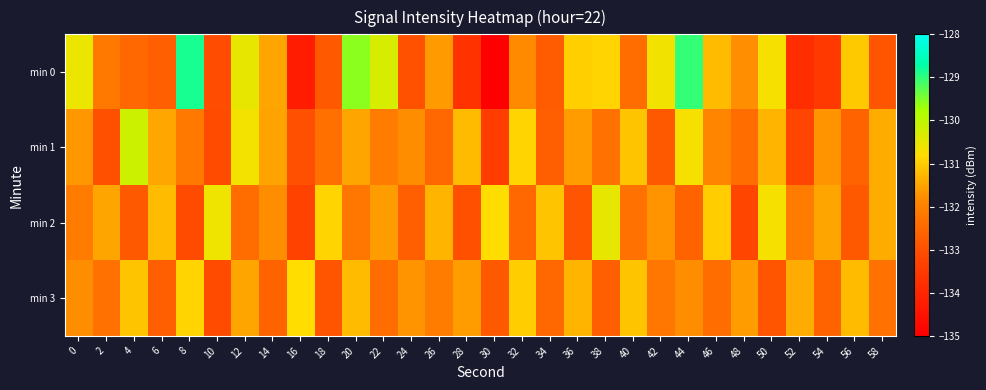

Reading left to right, extract all data points from this chart.

min 0: 0=-130.5	2=-132.2	4=-132.5	6=-132.7	8=-128.8	10=-133.1	12=-130.5	14=-131.5	16=-134.2	18=-132.8	20=-129.6	22=-130.3	24=-133.0	26=-131.6	28=-133.7	30=-135.0	32=-131.8	34=-132.8	36=-131.0	38=-130.9	40=-132.4	42=-130.6	44=-129.0	46=-131.2	48=-131.8	50=-130.7	52=-133.8	54=-133.5	56=-131.0	58=-132.9
min 1: 0=-131.6	2=-133.0	4=-130.2	6=-131.5	8=-132.2	10=-133.1	12=-130.7	14=-131.5	16=-133.0	18=-132.3	20=-131.5	22=-132.1	24=-131.8	26=-132.5	28=-131.2	30=-133.4	32=-130.9	34=-132.7	36=-131.6	38=-132.3	40=-131.1	42=-132.8	44=-130.7	46=-131.9	48=-132.4	50=-131.3	52=-133.2	54=-131.7	56=-132.6	58=-131.4
min 2: 0=-132.1	2=-131.5	4=-132.8	6=-131.2	8=-133.1	10=-130.6	12=-132.4	14=-131.8	16=-133.3	18=-130.9	20=-132.2	22=-131.6	24=-132.7	26=-131.3	28=-133.0	30=-130.8	32=-132.5	34=-131.1	36=-132.9	38=-130.5	40=-132.3	42=-131.7	44=-132.6	46=-131.0	48=-133.2	50=-130.7	52=-132.1	54=-131.5	56=-132.8	58=-131.4
min 3: 0=-131.8	2=-132.3	4=-131.1	6=-132.7	8=-130.9	10=-133.1	12=-131.5	14=-132.6	16=-130.8	18=-132.9	20=-131.2	22=-132.4	24=-131.7	26=-132.1	28=-131.6	30=-132.8	32=-131.0	34=-132.5	36=-131.3	38=-132.7	40=-131.1	42=-132.2	44=-131.8	46=-132.4	48=-131.6	50=-132.9	52=-131.4	54=-132.6	56=-131.2	58=-132.3